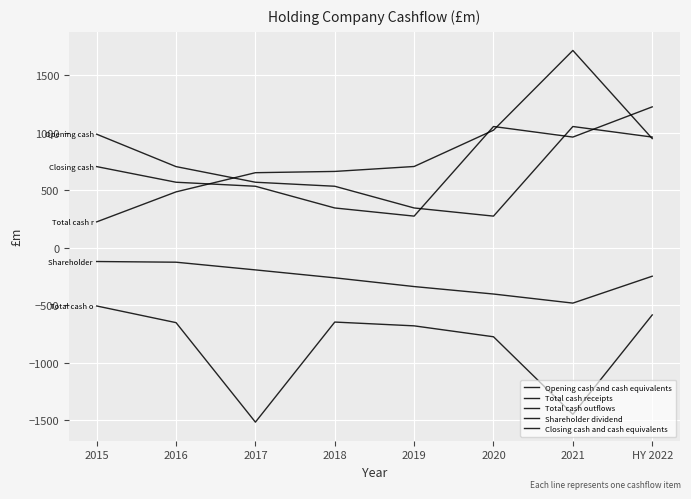

How many interior local peaks does the Closing cash and cash equivalents series have?

1